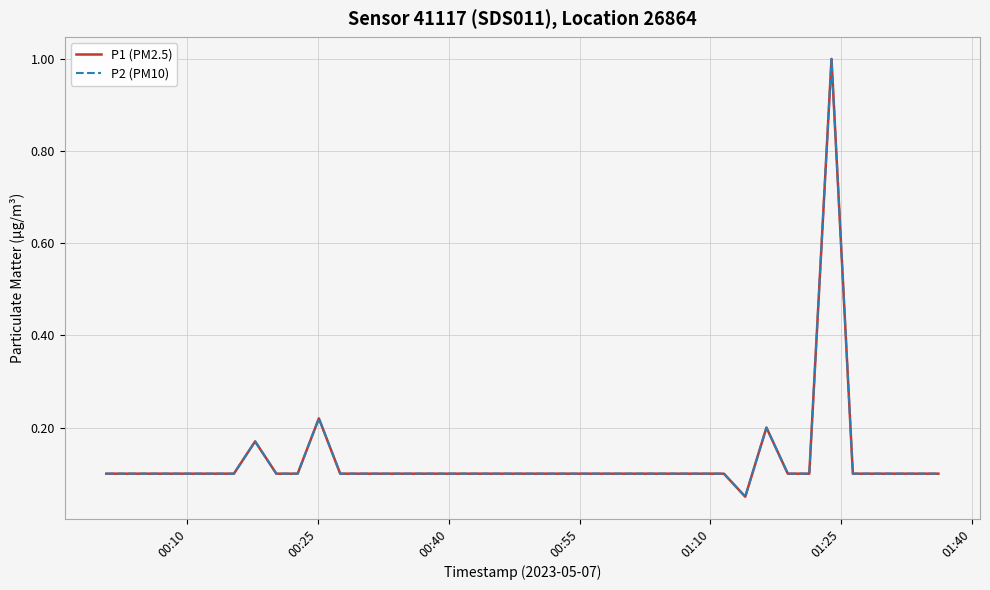

Does the chart display data point markers on the line(s)?

No